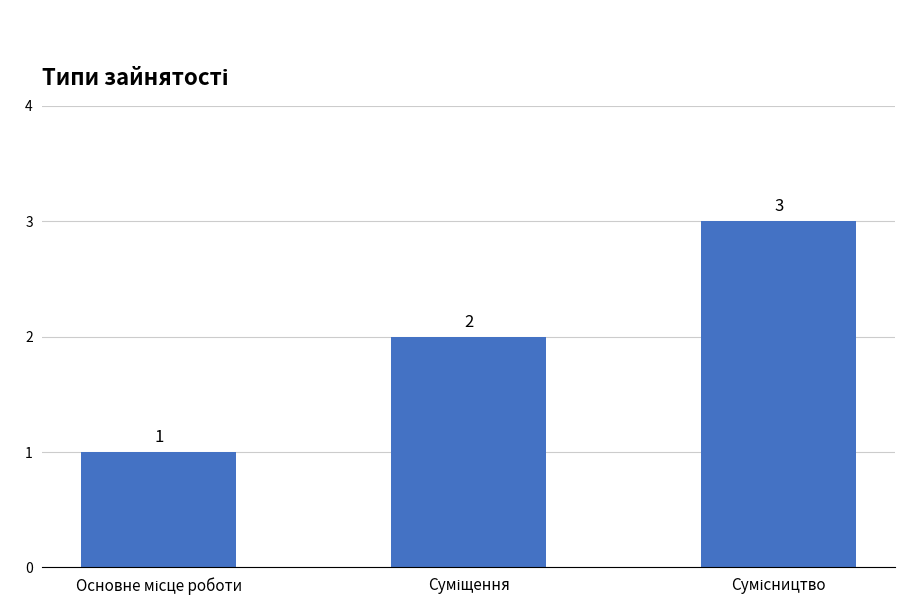

What is the maximum value shown in the chart?

3